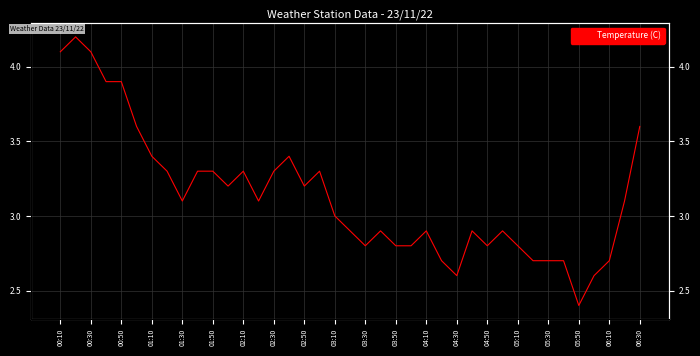

What is the average value?

3.1